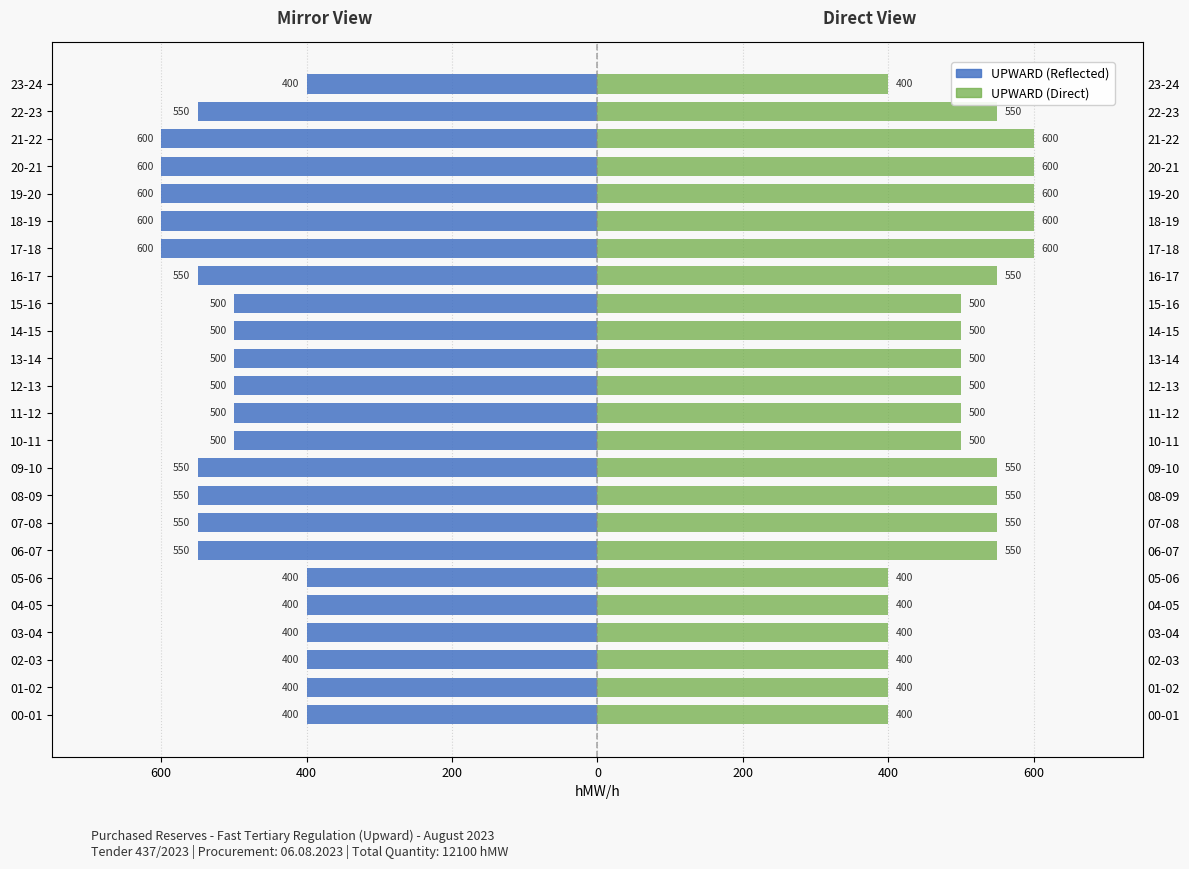

What value does the UPWARD (mirror) series have at 03-04, to the nearest 5?

-400